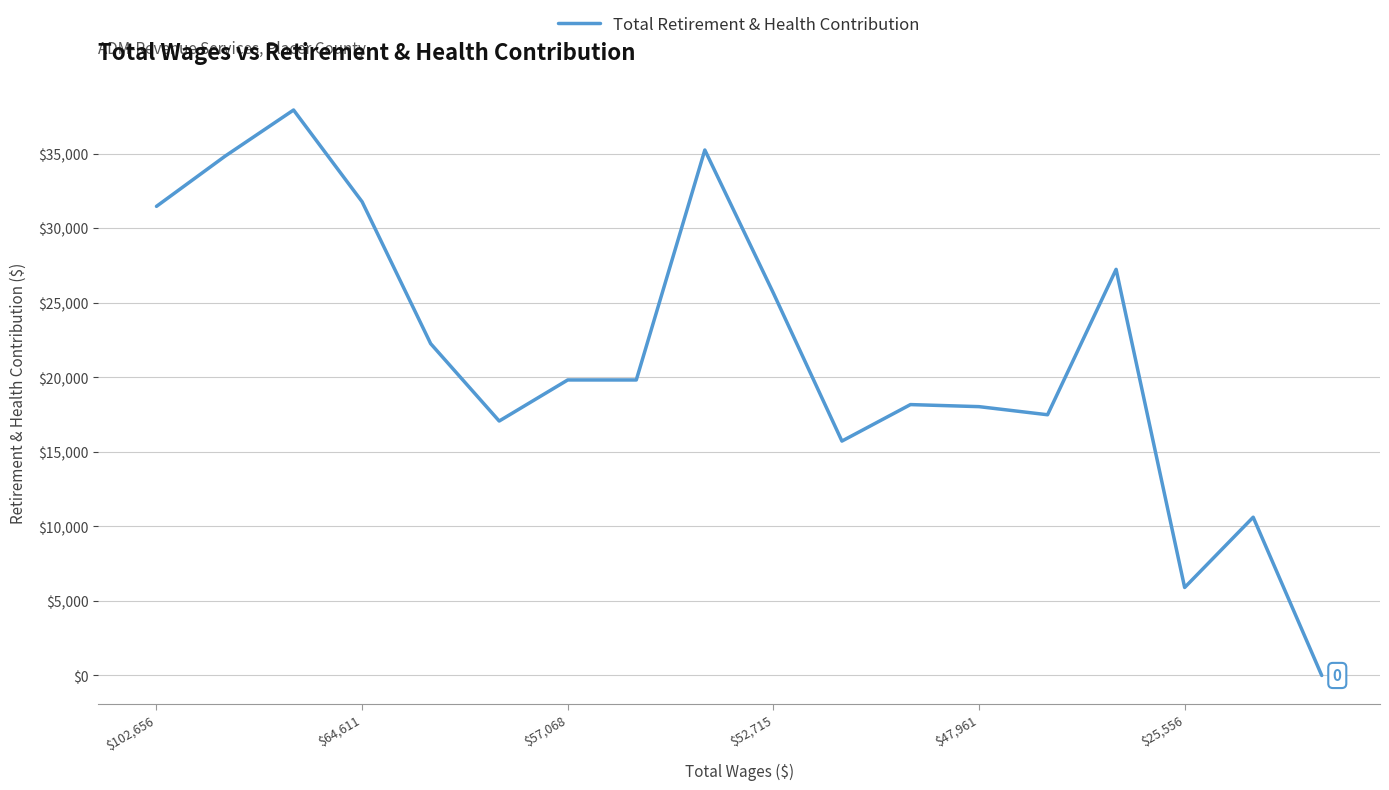

What is the greatest value displayed?

37926